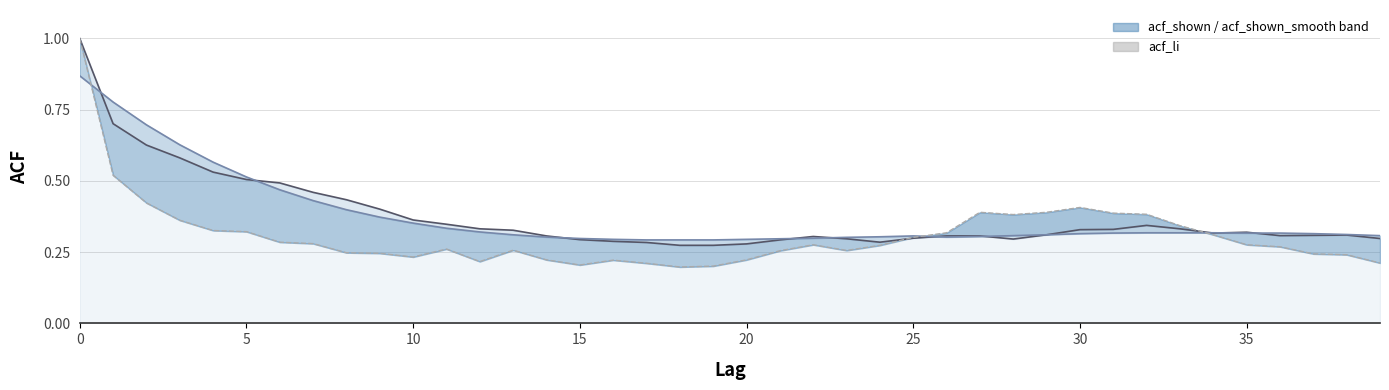

Which series has the widest spread of values?

acf_li